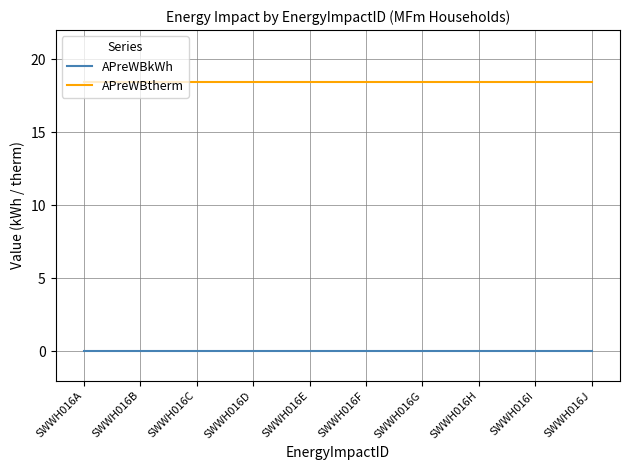

What is the difference between the highest and lowest values at SWWH016J?

18.5